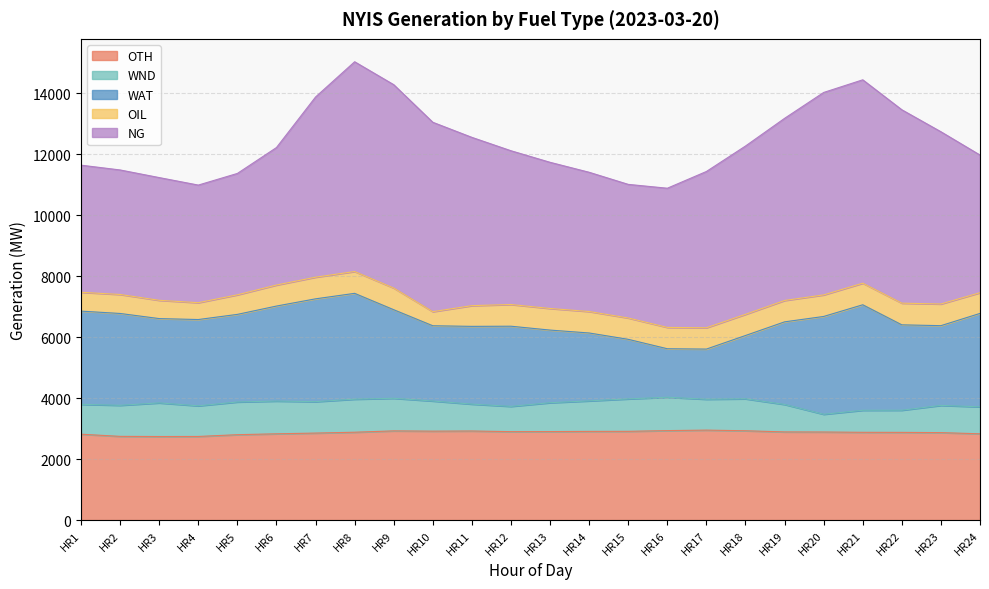

True or false: WAT and OIL cross at least once.

False